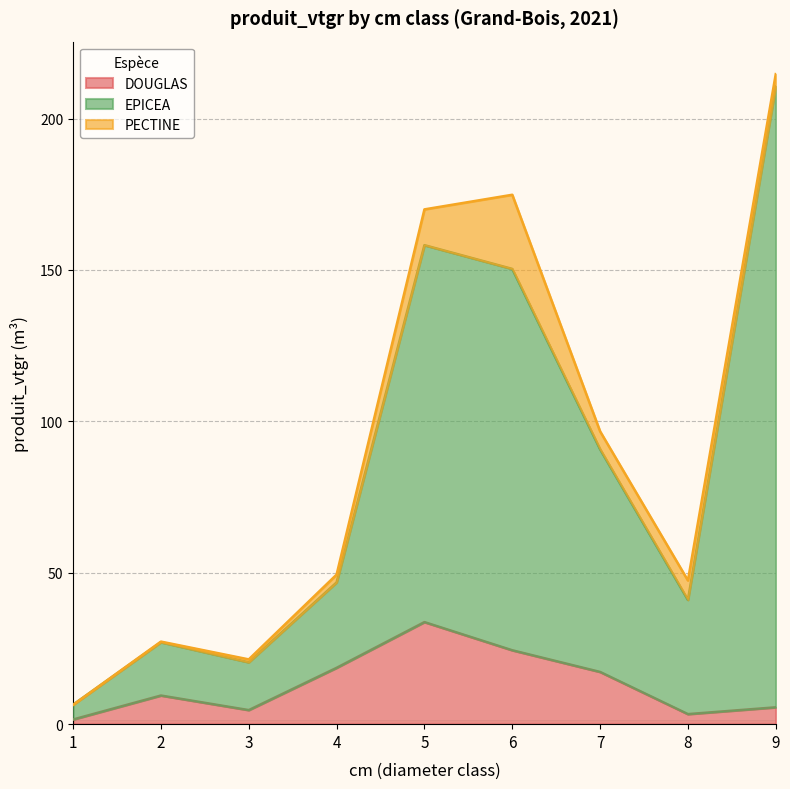

What is the greatest value displayed?

210.6